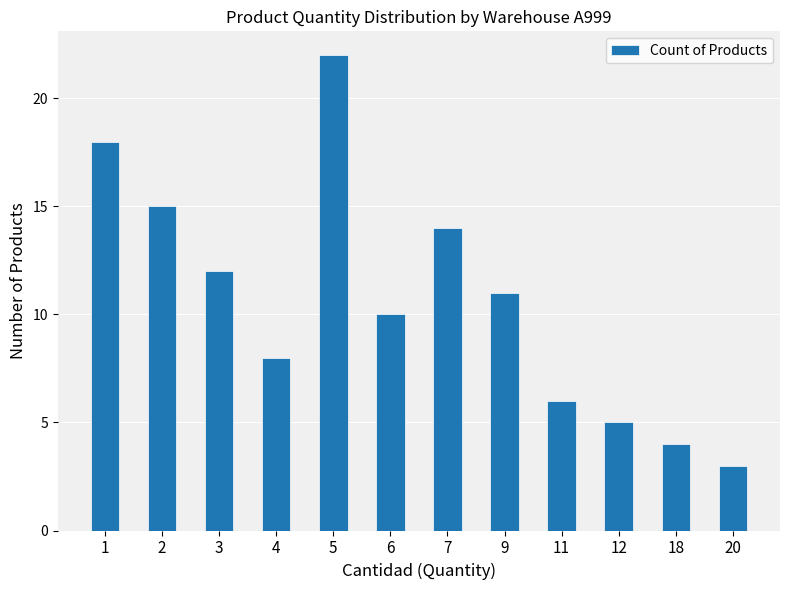

Which category has the highest value across all series?

5